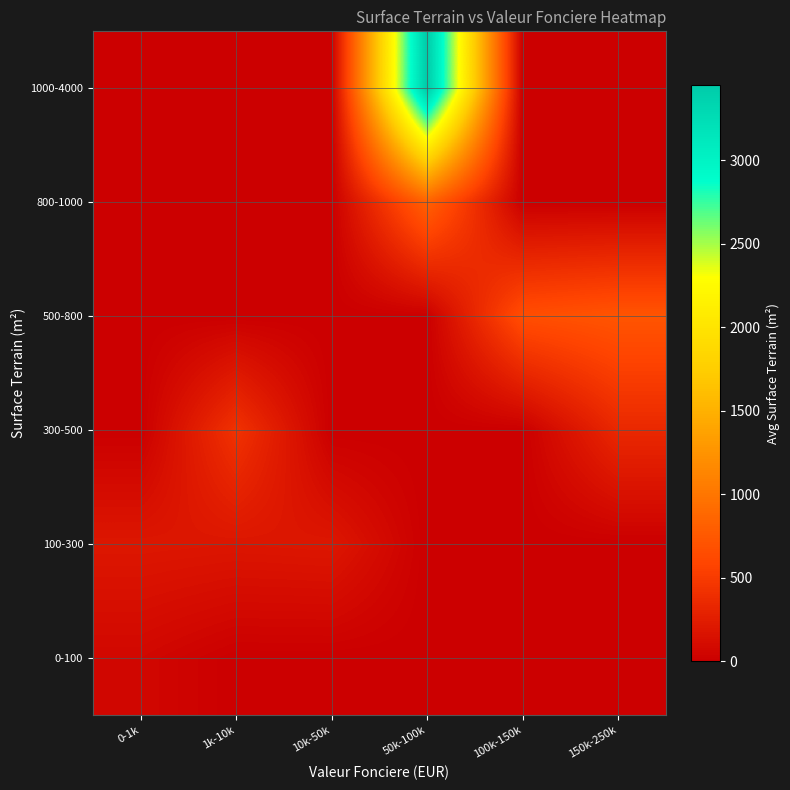

What is the maximum value shown in the chart?

3450.0